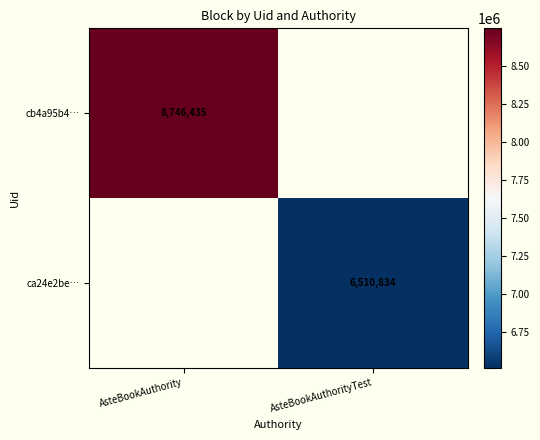

Is the value of cb4a95b4… at AsteBookAuthority greater than the value of ca24e2be… at AsteBookAuthorityTest?

Yes